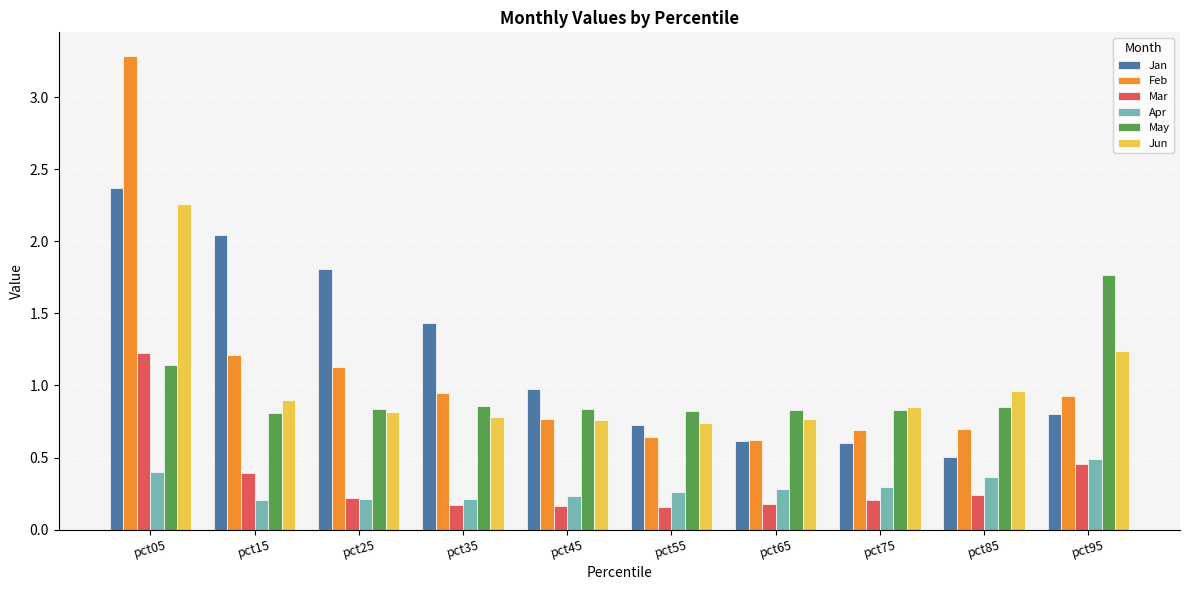

What is the difference between the Feb values at pct55 and pct75?

0.1